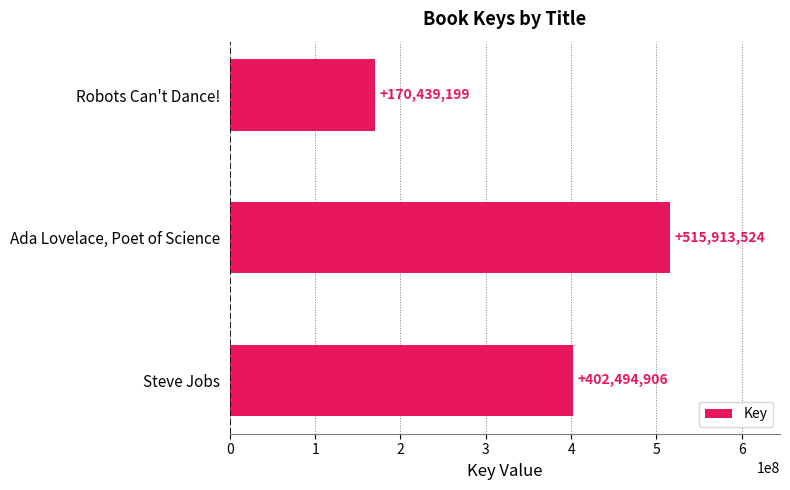

At which label is the value closest to 343176361?

Steve Jobs